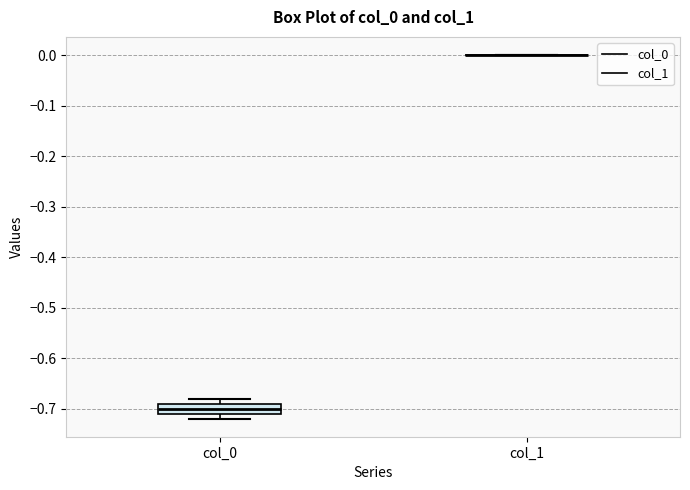

Where is the upper edge of the box for col_0 on the y-axis? The values are not printed on the chart, so give them approximately, as read against the axis.

-0.69